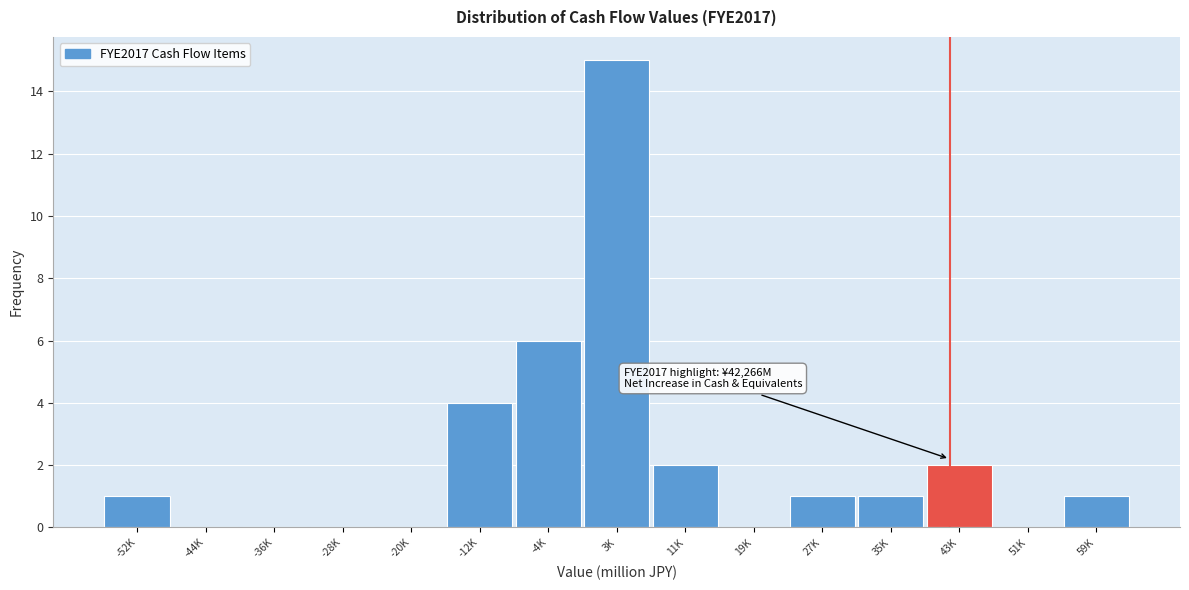

Reading right to left, what are all the values shown in this chart?

59K=1	51K=0	43K=2	35K=1	27K=1	19K=0	11K=2	3K=15	-4K=6	-12K=4	-20K=0	-28K=0	-36K=0	-44K=0	-52K=1